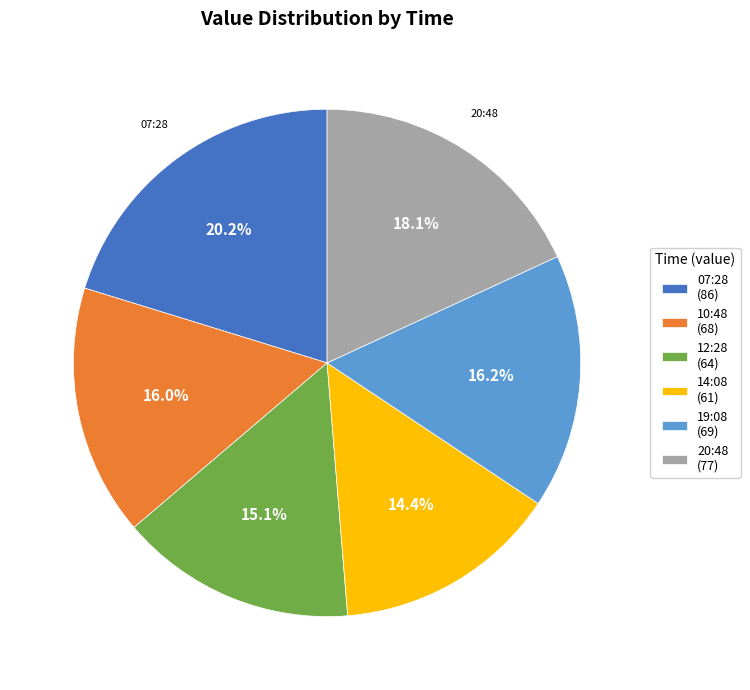

What is the largest slice in the pie chart?

07:28 (86)